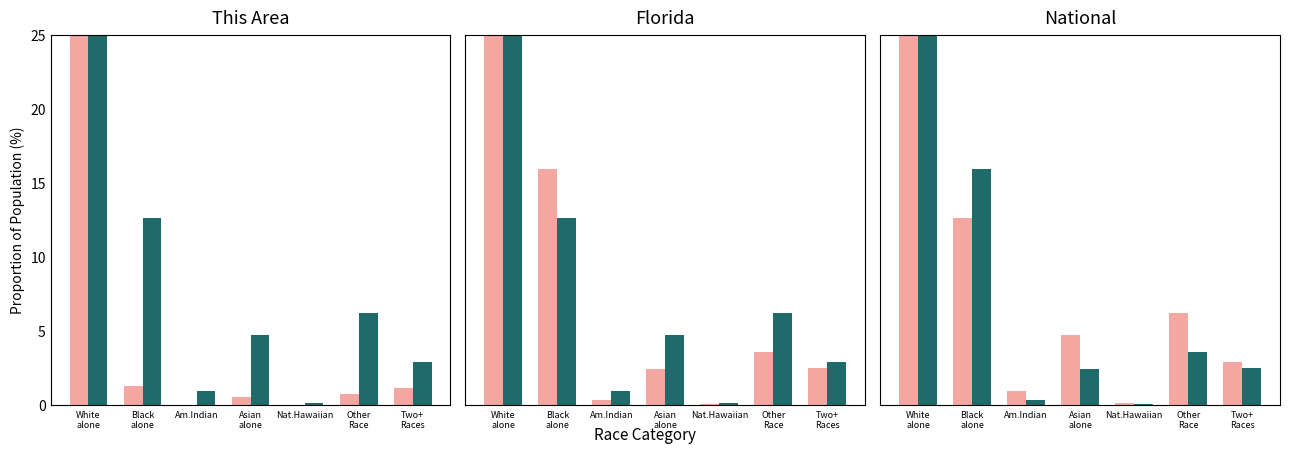

What position from the right is White
alone?

7